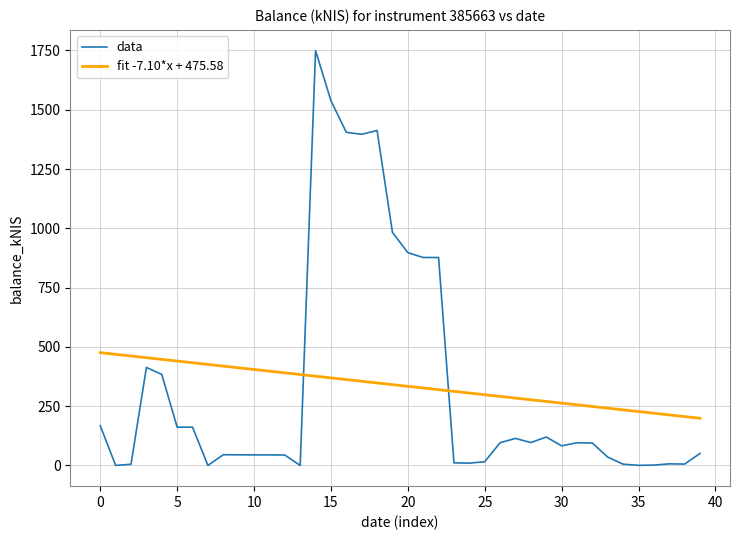

What is the difference between the maximum and minimum values in the fit -7.10*x + 475.58 series?

276.8